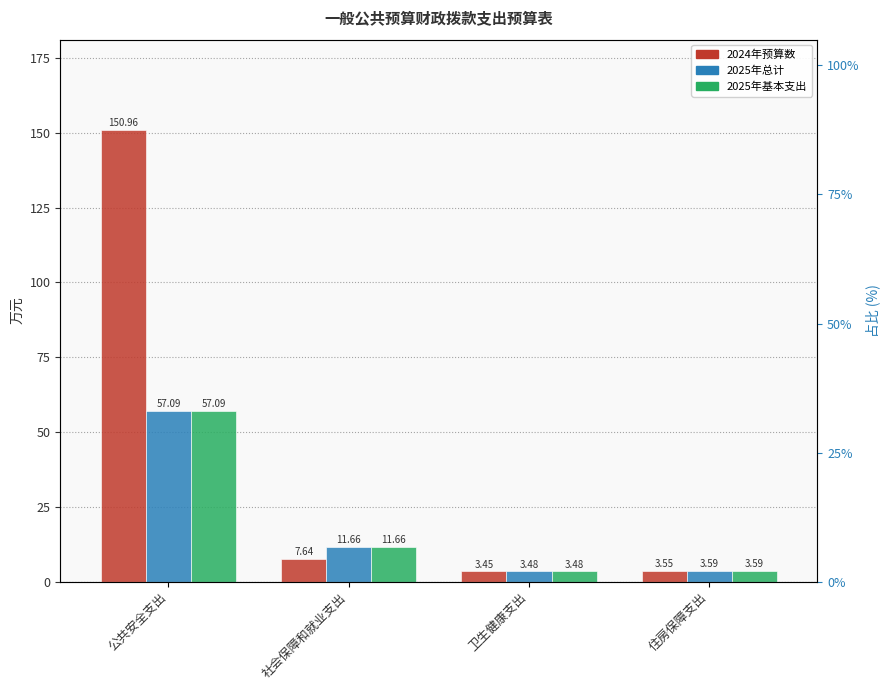

How many bars are there in total?

12